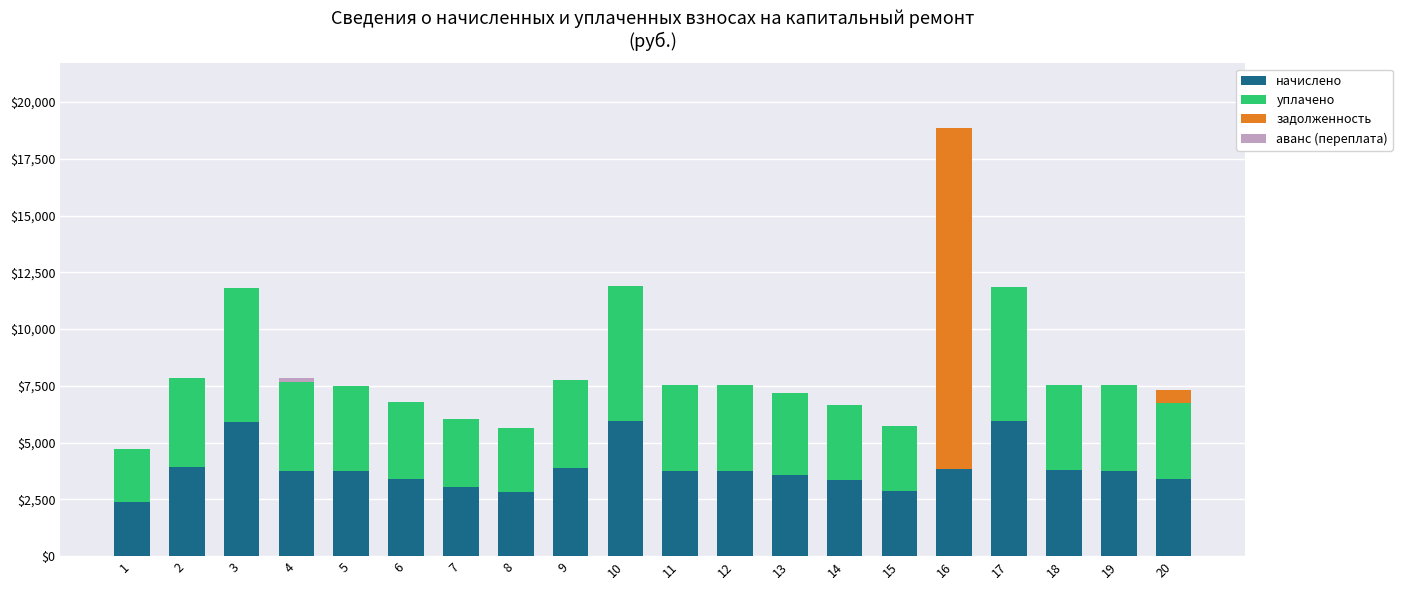

How many series are shown in this chart?

4